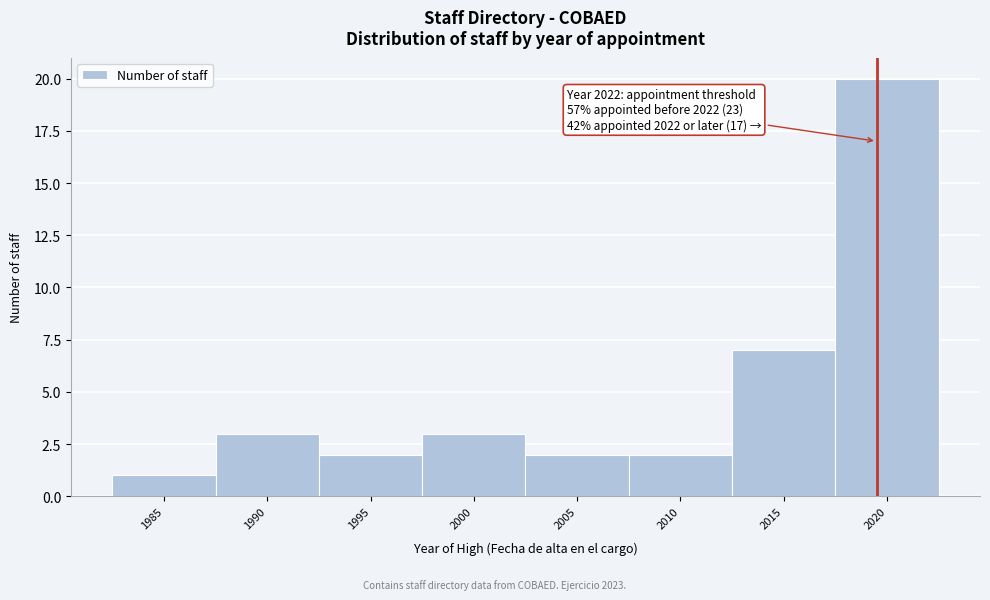

Reading left to right, transcribe all the data shown in this chart.

1985=1	1990=3	1995=2	2000=3	2005=2	2010=2	2015=7	2020=20